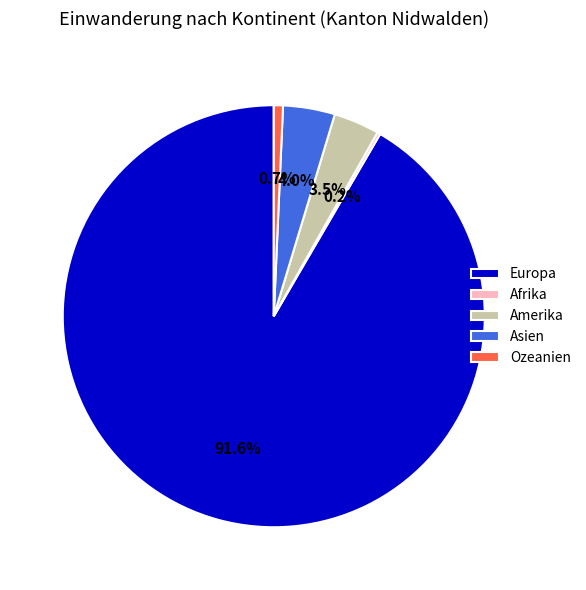

Which category has the biggest portion of the pie?

Europa